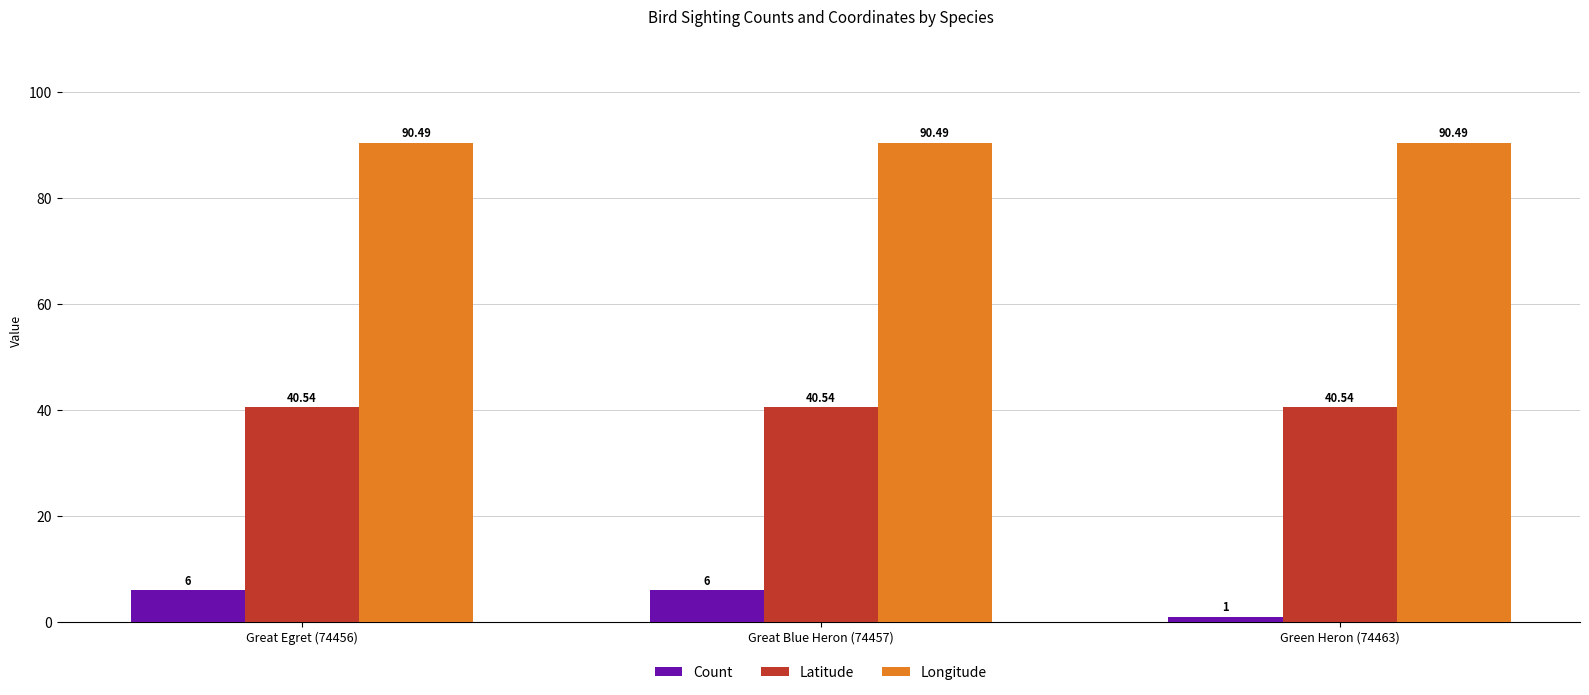

Reading left to right, list all the values displayed in this chart.

Count: Great Egret (74456)=6.0	Great Blue Heron (74457)=6.0	Green Heron (74463)=1.0
Latitude: Great Egret (74456)=40.5	Great Blue Heron (74457)=40.5	Green Heron (74463)=40.5
Longitude: Great Egret (74456)=90.5	Great Blue Heron (74457)=90.5	Green Heron (74463)=90.5